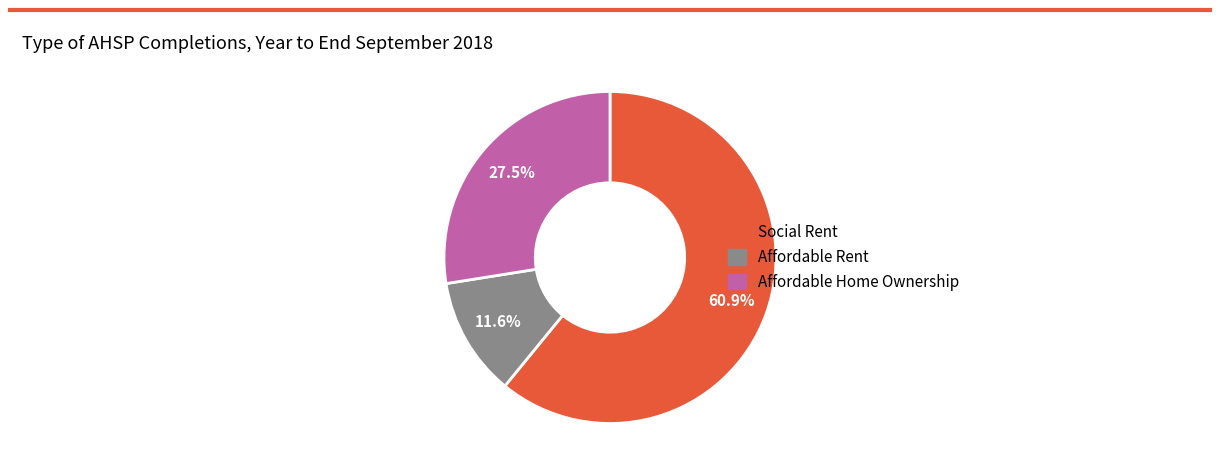

True or false: Affordable Rent accounts for 12% of the total.

True